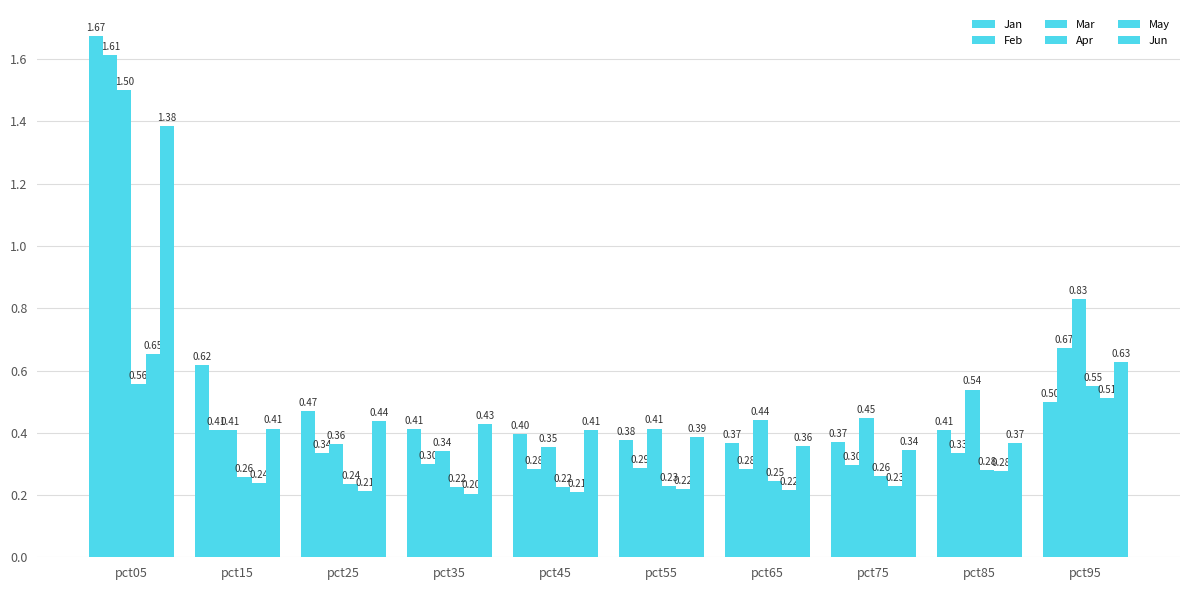

How many series are shown in this chart?

6